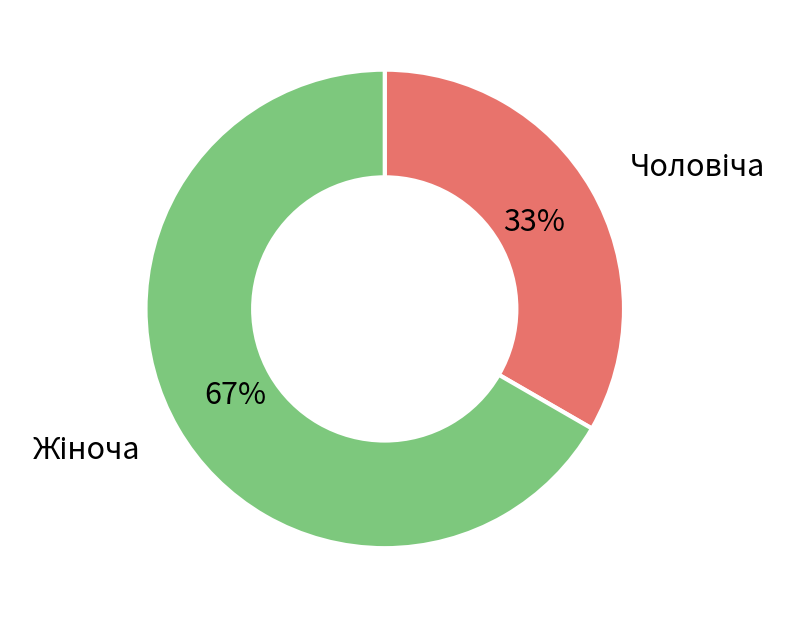

Is there a majority slice in this chart?

Yes